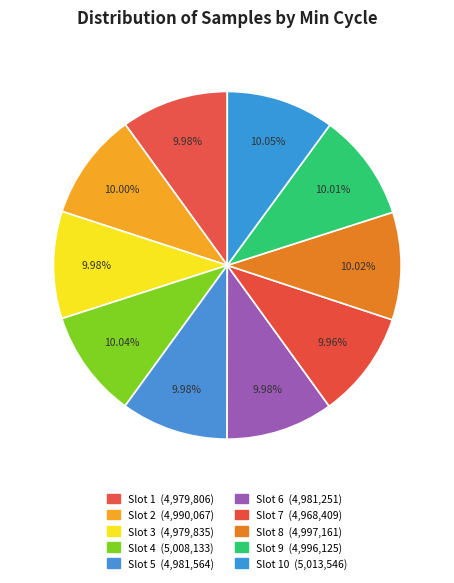

Count the number of slices in the pie.

10